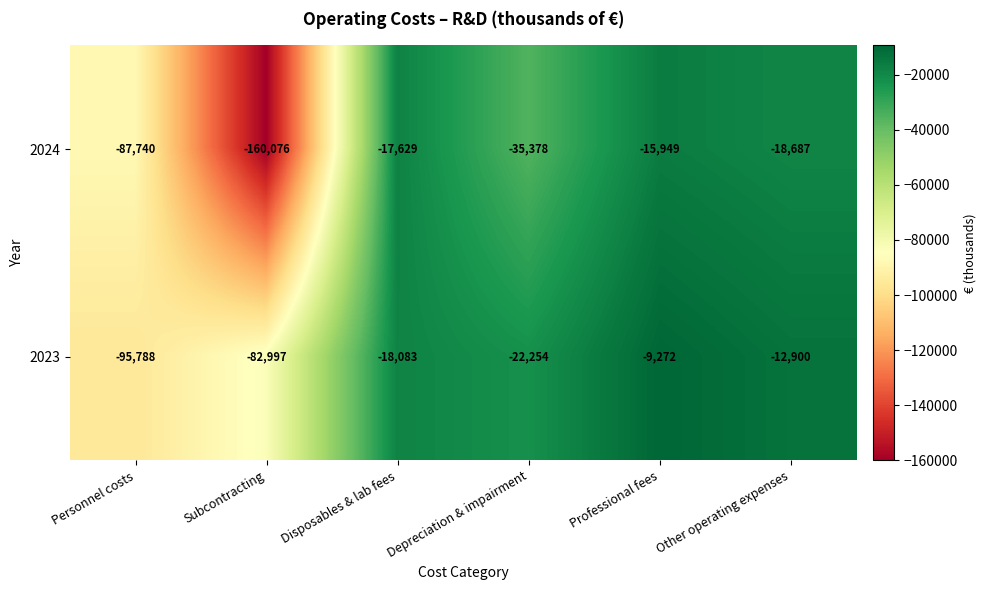

List the series in order of their overall mean, highest first.

2023, 2024